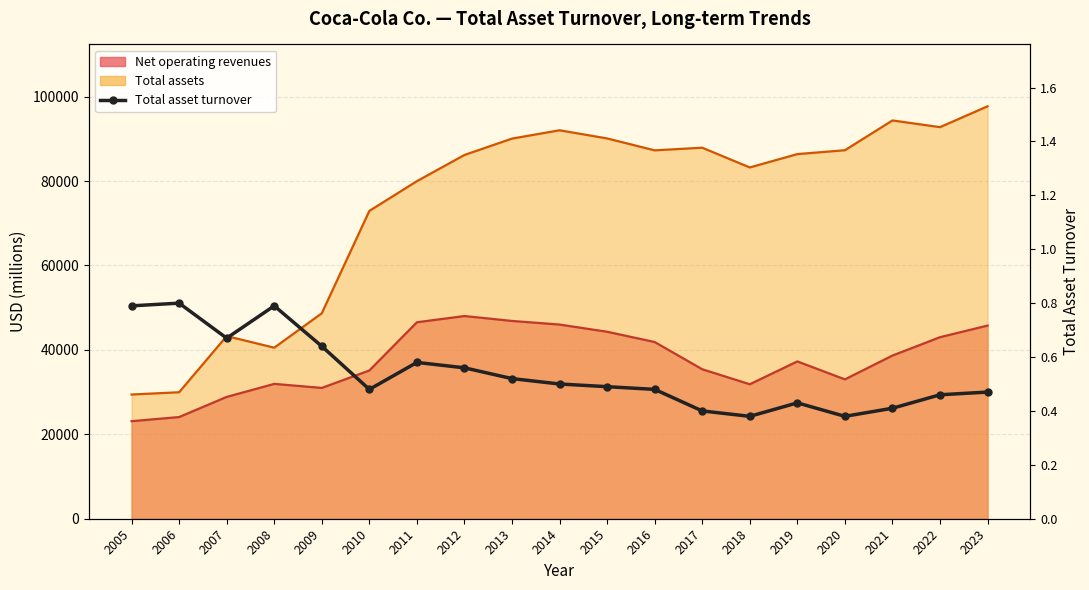

Reading left to right, what are all the values shown in this chart?

2005=0.8	2006=0.8	2007=0.7	2008=0.8	2009=0.6	2010=0.5	2011=0.6	2012=0.6	2013=0.5	2014=0.5	2015=0.5	2016=0.5	2017=0.4	2018=0.4	2019=0.4	2020=0.4	2021=0.4	2022=0.5	2023=0.5